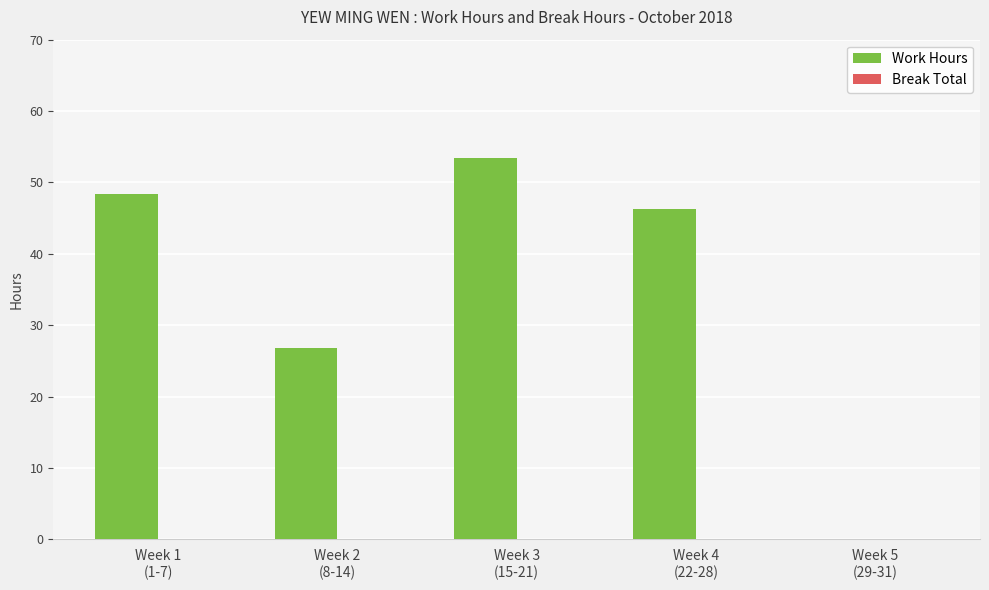

What is the greatest value displayed?

53.4